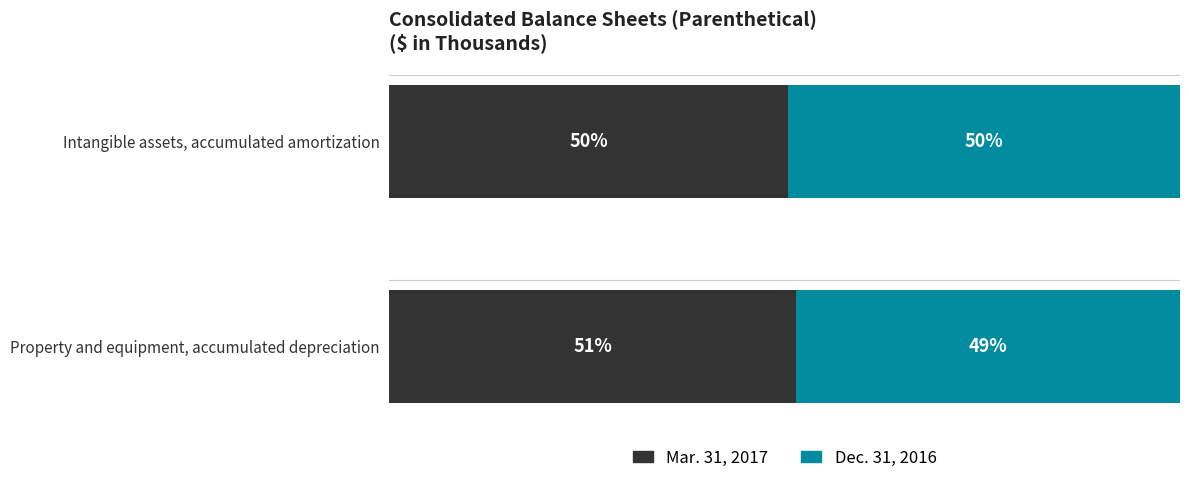

What are all the series names shown in the legend?

Mar. 31, 2017, Dec. 31, 2016